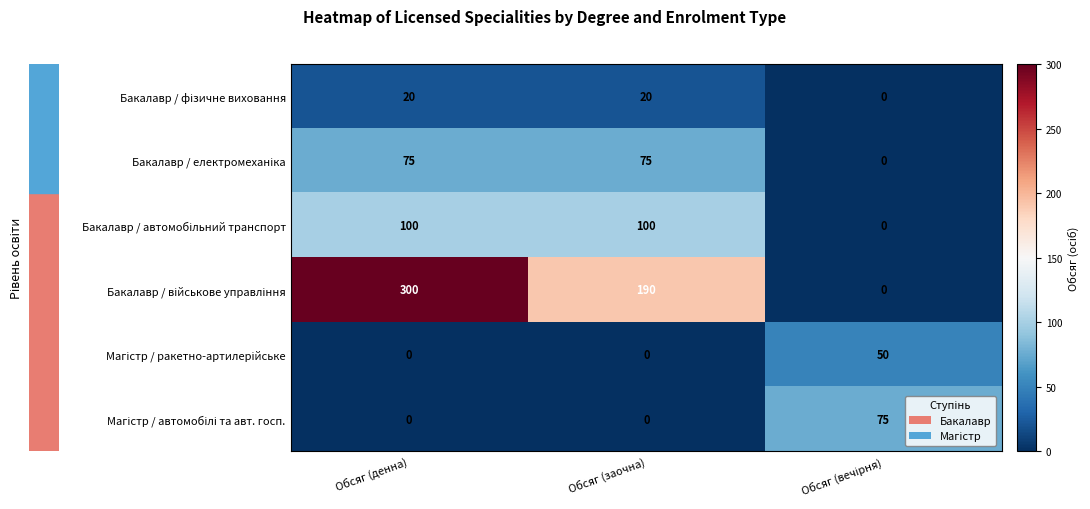

At how many categories does at least one series exceed 12?

3